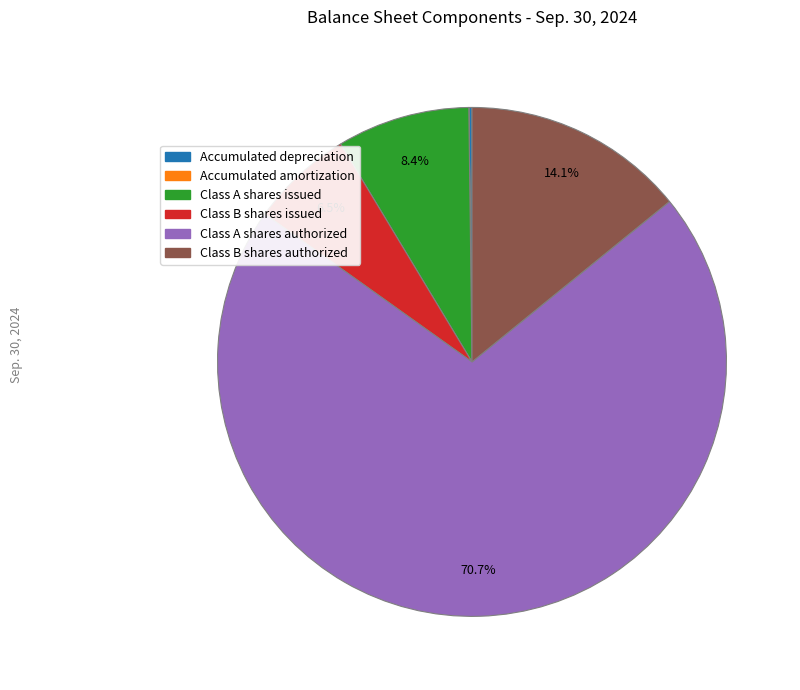

To the nearest percent, what is the average slice percentage?

17%